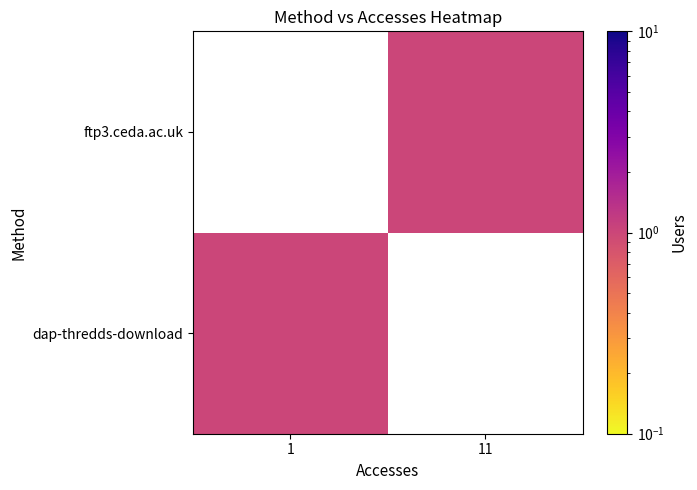

The value of users at users is 2. True or false?

False